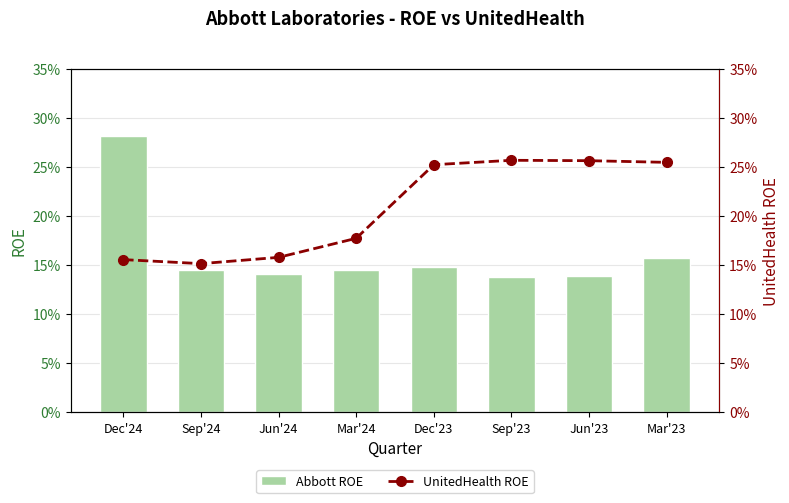

Rank the categories by UnitedHealth ROE value from highest to lowest.

Sep'23, Jun'23, Mar'23, Dec'23, Mar'24, Jun'24, Dec'24, Sep'24